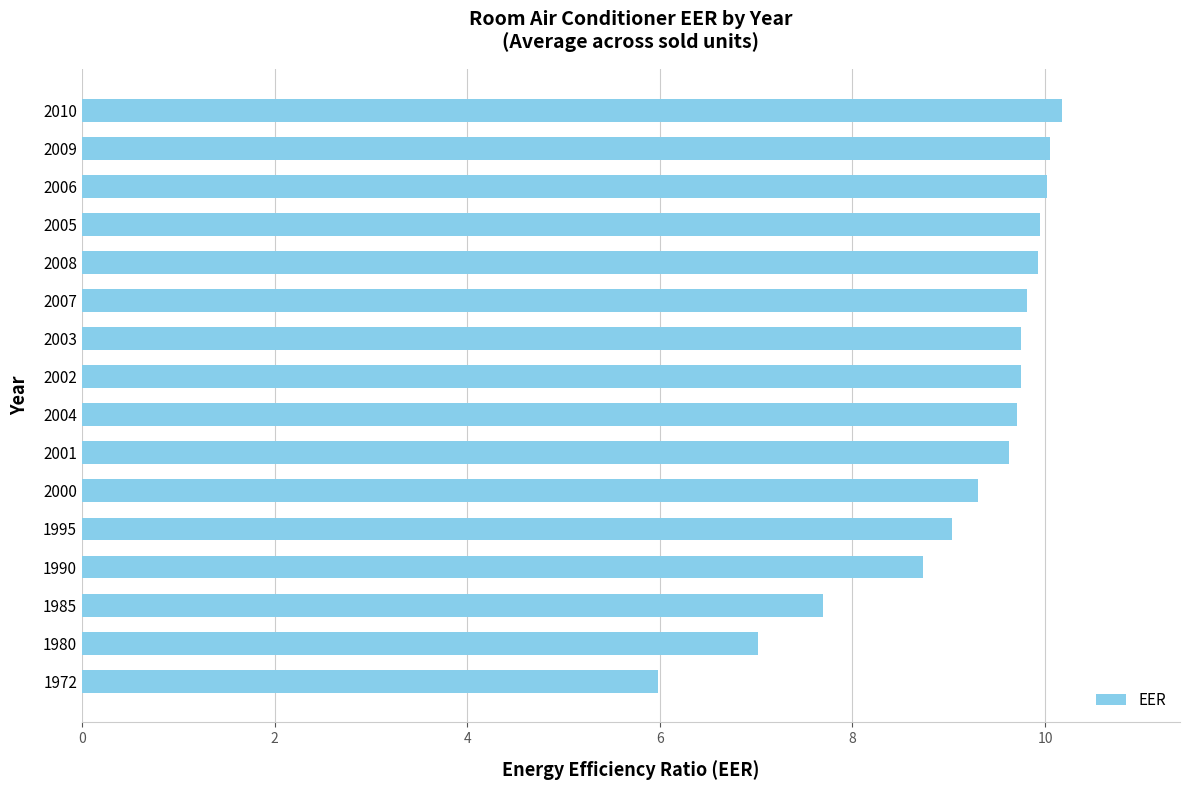

How many series are shown in this chart?

1